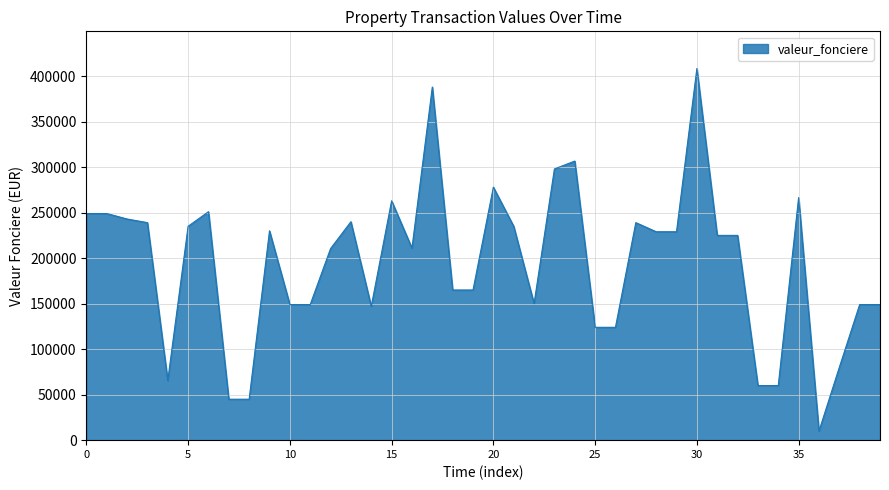

What is the greatest value displayed?

408350